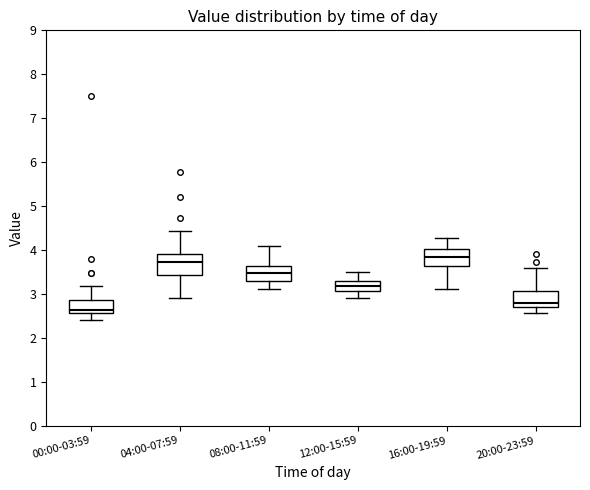

Where does the lower whisker of the box for 00:00-03:59 end on the y-axis? The values are not printed on the chart, so give them approximately, as read against the axis.

2.4